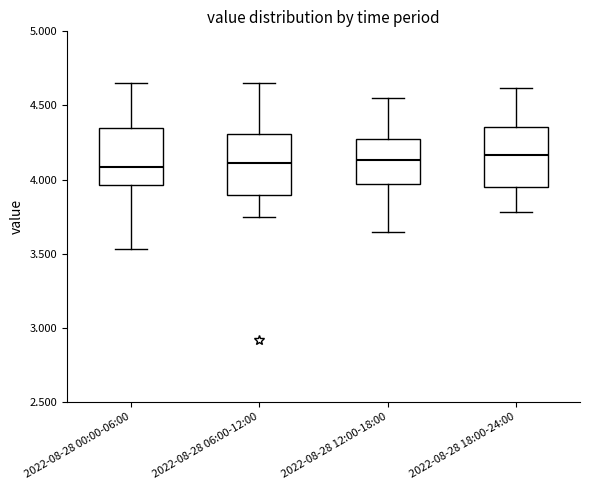

Reading left to right, read every box against the y-axis: the position of its median line, the range the box covers, and the ends of its whiskers. The values are not printed on the chart, so give them approximately, as read against the axis.

2022-08-28 00:00-06:00: median 4.10, box 3.95 to 4.35, whiskers 3.55 to 4.65
2022-08-28 06:00-12:00: median 4.10, box 3.90 to 4.30, whiskers 3.75 to 4.65
2022-08-28 12:00-18:00: median 4.15, box 3.95 to 4.25, whiskers 3.65 to 4.55
2022-08-28 18:00-24:00: median 4.15, box 3.95 to 4.35, whiskers 3.80 to 4.60